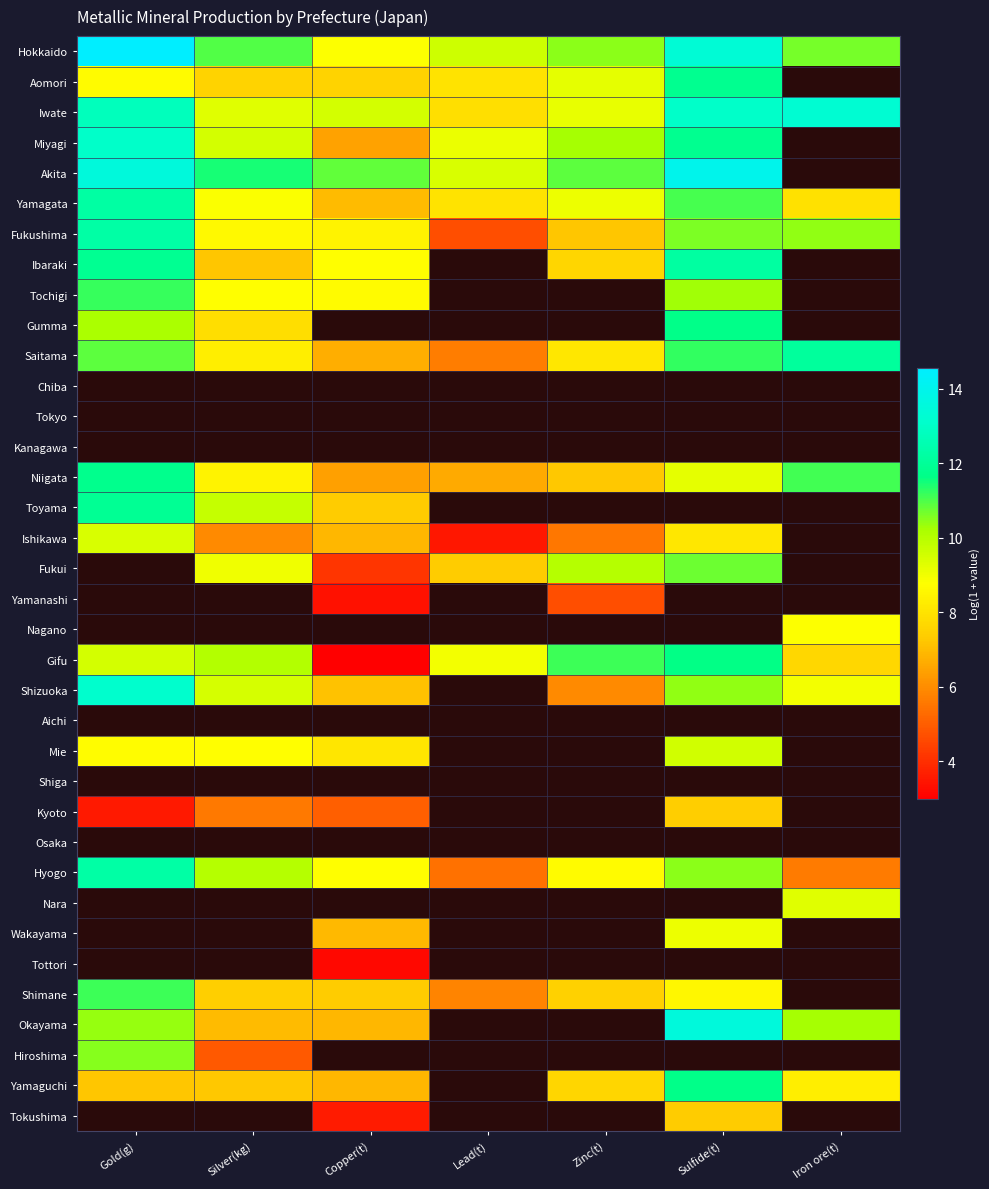

The Mie series shows 11.9 at Silver(kg). True or false?

False